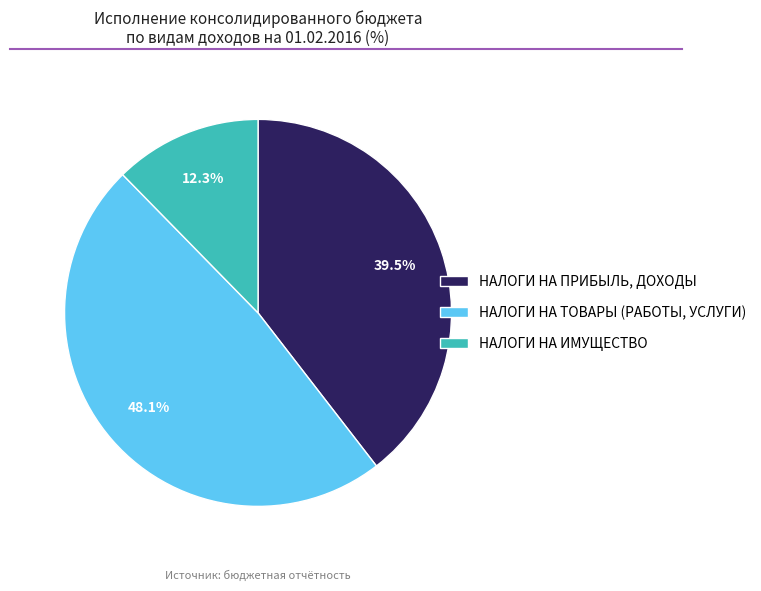

To the nearest percent, what is the difference between the НАЛОГИ НА ПРИБЫЛЬ, ДОХОДЫ and НАЛОГИ НА ТОВАРЫ (РАБОТЫ, УСЛУГИ) slice percentages?

9%